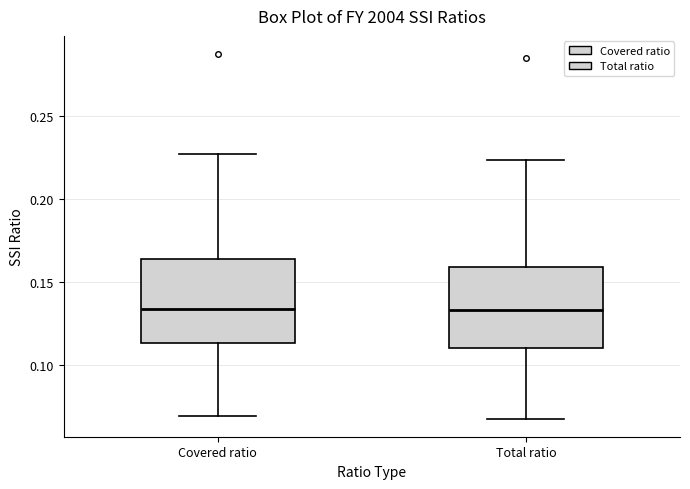

Reading left to right, read every box against the y-axis: the position of its median line, the range the box covers, and the ends of its whiskers. The values are not printed on the chart, so give them approximately, as read against the axis.

Covered ratio: median 0.135, box 0.115 to 0.165, whiskers 0.070 to 0.225
Total ratio: median 0.135, box 0.110 to 0.160, whiskers 0.065 to 0.225